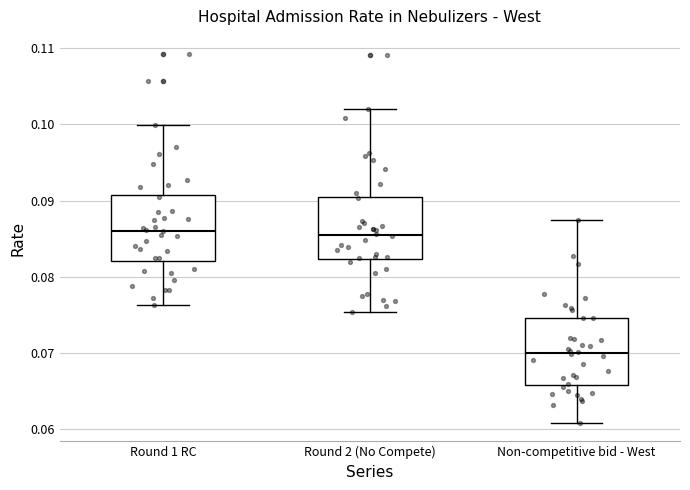

Reading left to right, transcribe this box plot: for each box, give where its median line is, the range the box spans, and where its two whiskers end, as read against the y-axis. The values are not printed on the chart, so give them approximately, as read against the axis.

Round 1 RC: median 0.086, box 0.082 to 0.091, whiskers 0.076 to 0.100
Round 2 (No Compete): median 0.085, box 0.082 to 0.090, whiskers 0.075 to 0.102
Non-competitive bid - West: median 0.070, box 0.066 to 0.075, whiskers 0.061 to 0.088